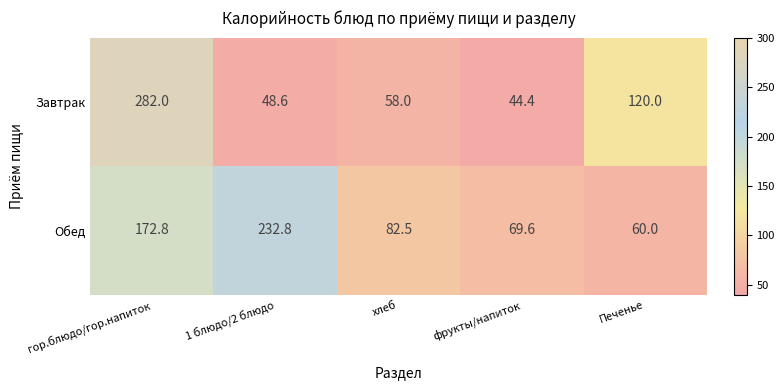

At which label does Обед first exceed 82?

гор.блюдо/гор.напиток